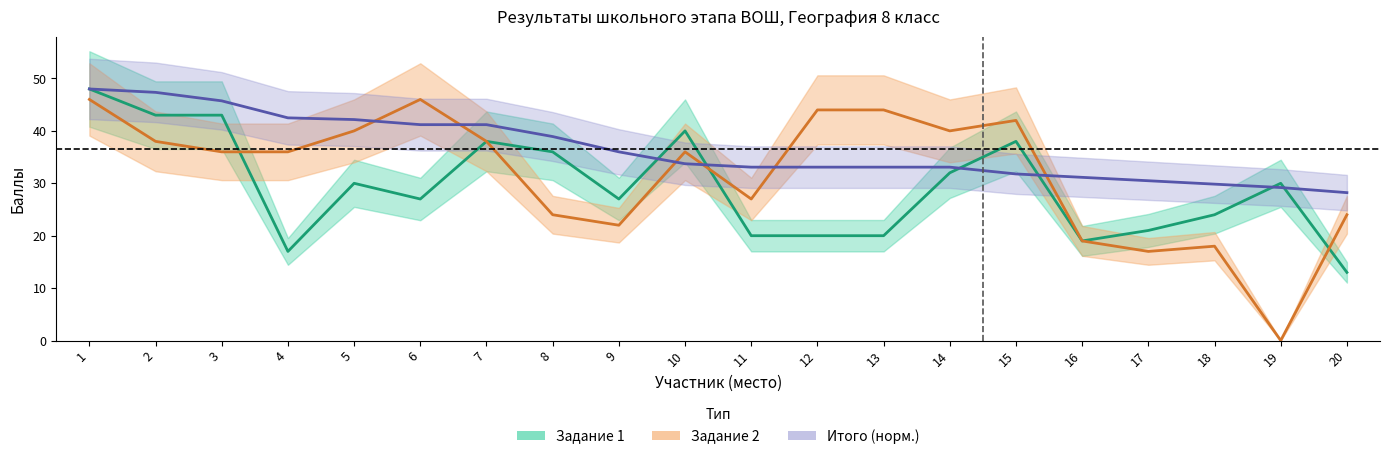

What is the value of the Итого point at the 17th from the left?

30.5